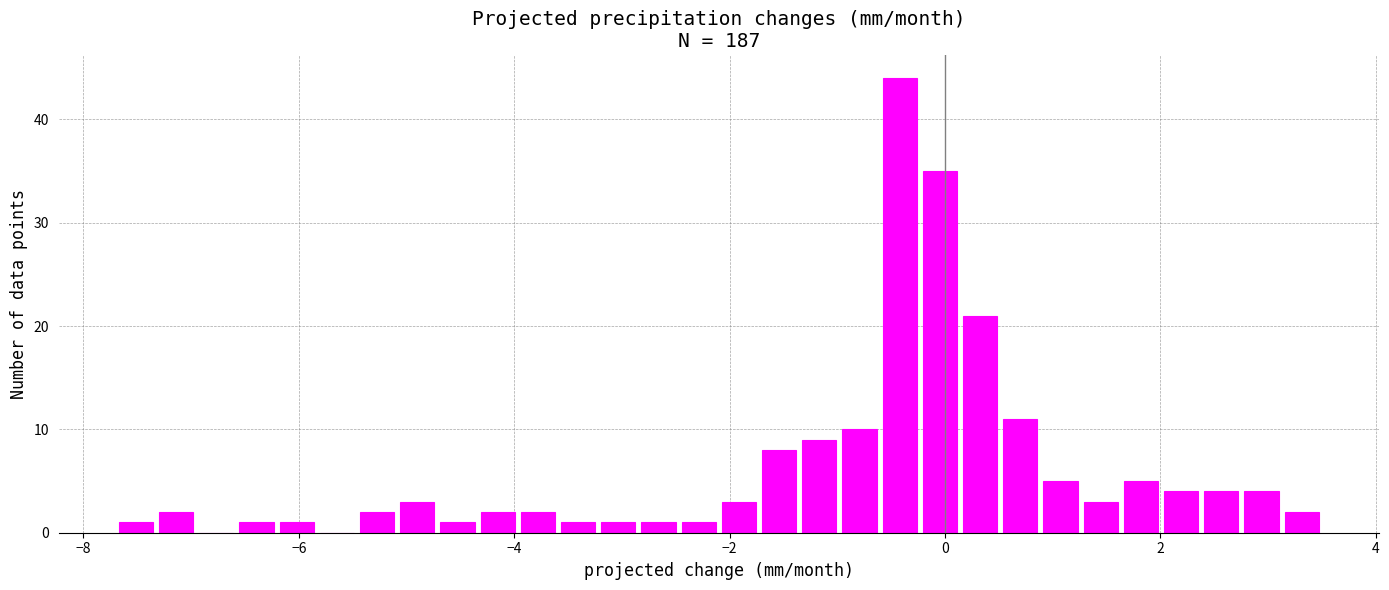

Read against the x-axis, roughly where is the centre of the tallest bar?

-0.4